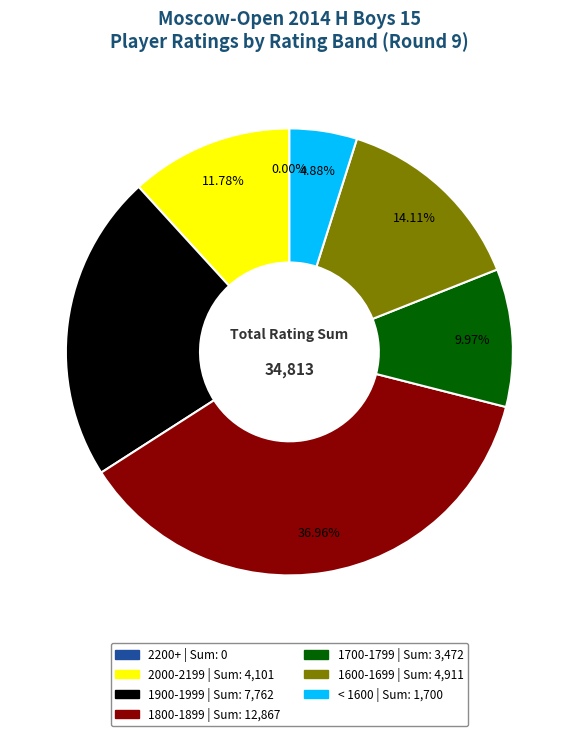

Is it true that Mestnikov Aisen is 1% of the pie?

False